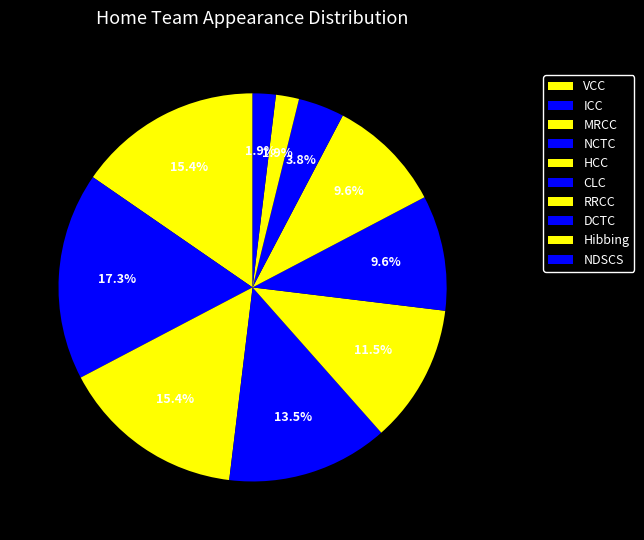

How many segments does this pie chart have?

10